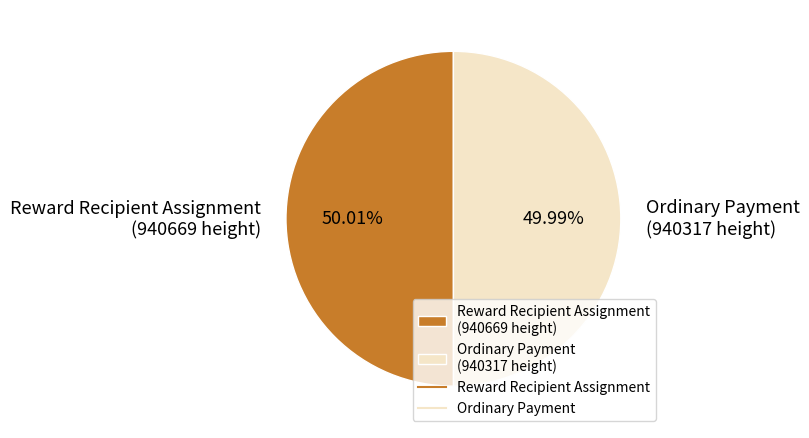

Is there a majority slice in this chart?

Yes